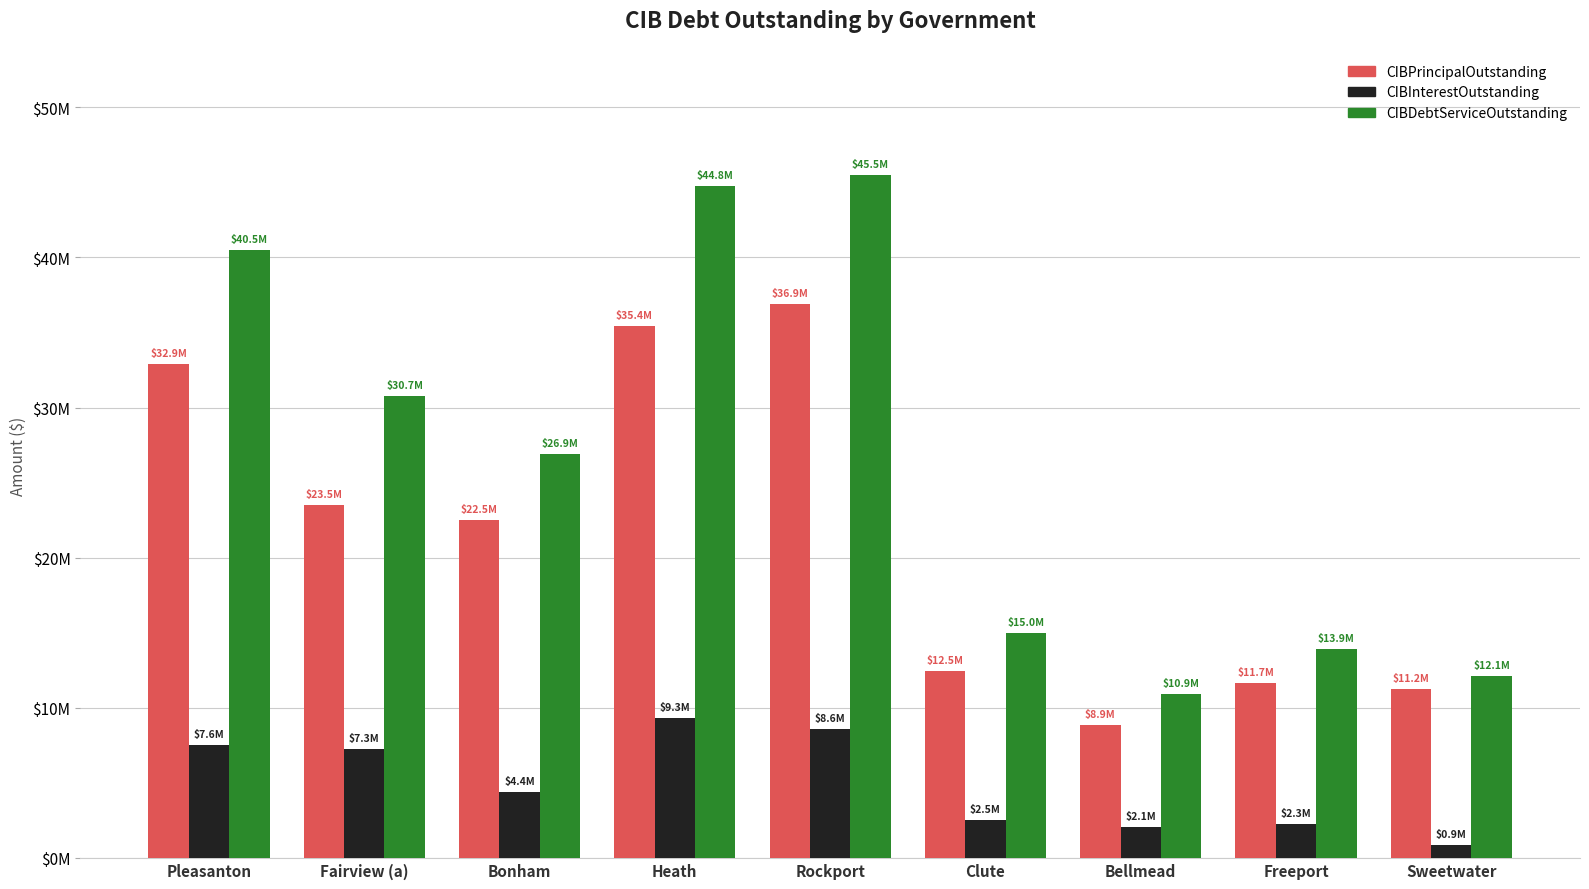

What are all the series names shown in the legend?

CIBPrincipalOutstanding, CIBInterestOutstanding, CIBDebtServiceOutstanding